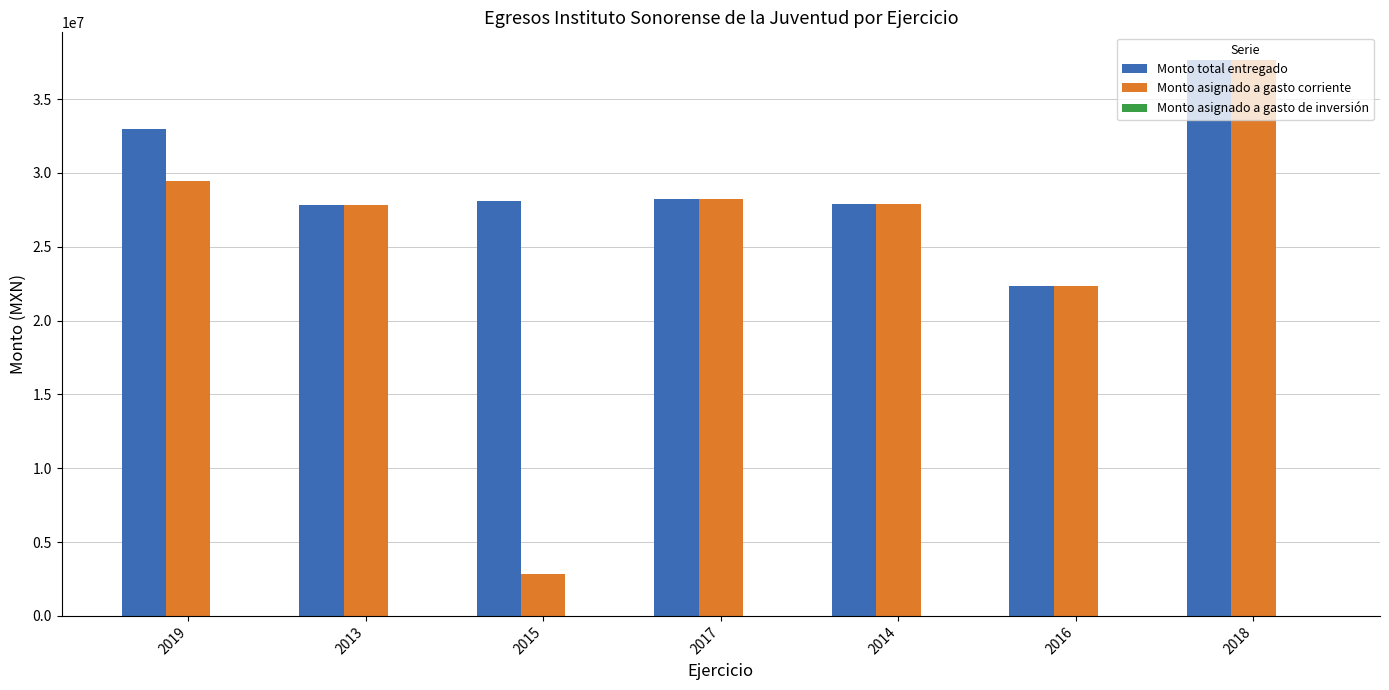

Is it true that Monto asignado a gasto corriente equals 27857000.0 at 2013?

True